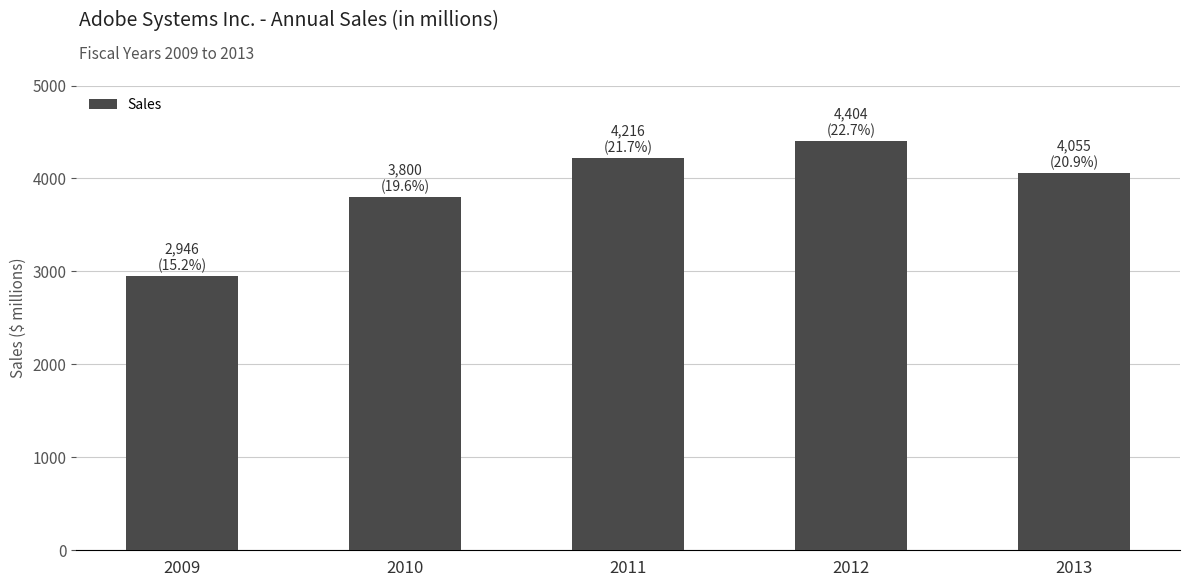

What value does the data have at 2010?

3800